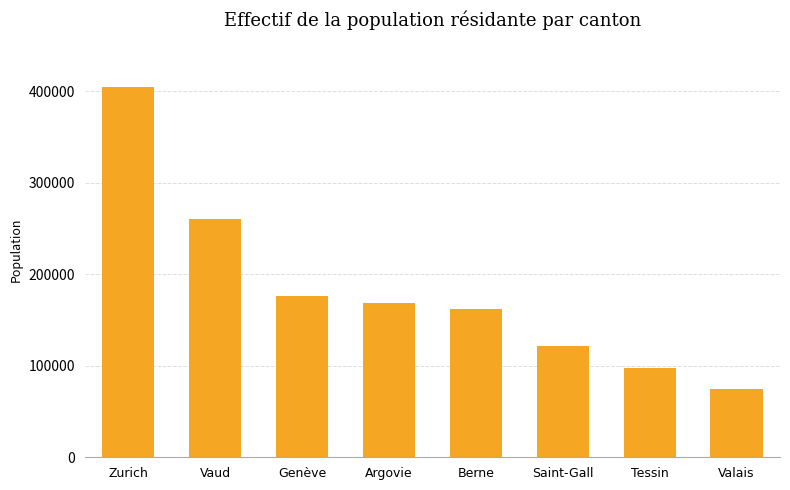

The chart shows a value of 121321 at Saint-Gall. True or false?

True